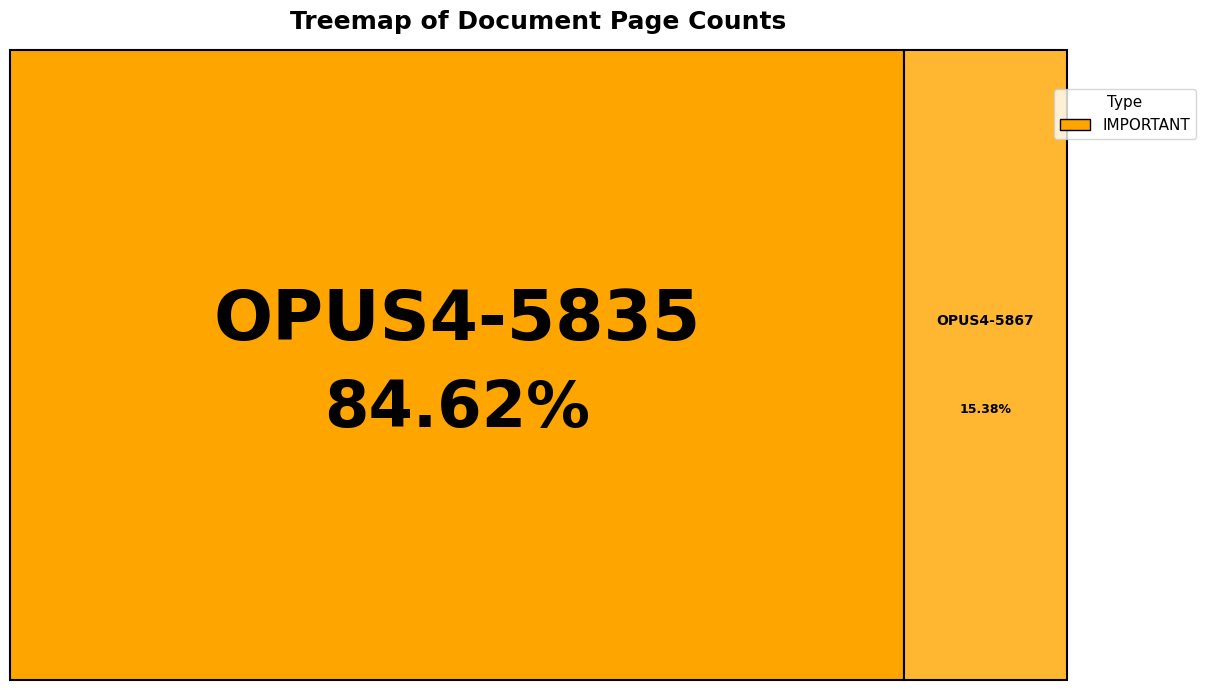

What percentage do OPUS4-5835 and OPUS4-5867 together represent?

100.0%